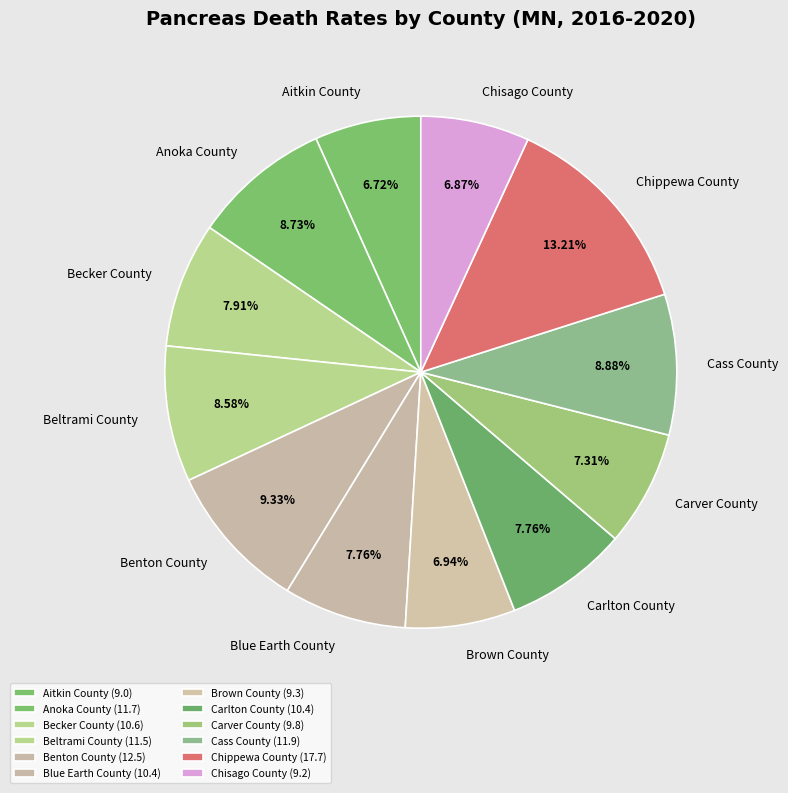

Does Beltrami County represent more than half of the total?

No